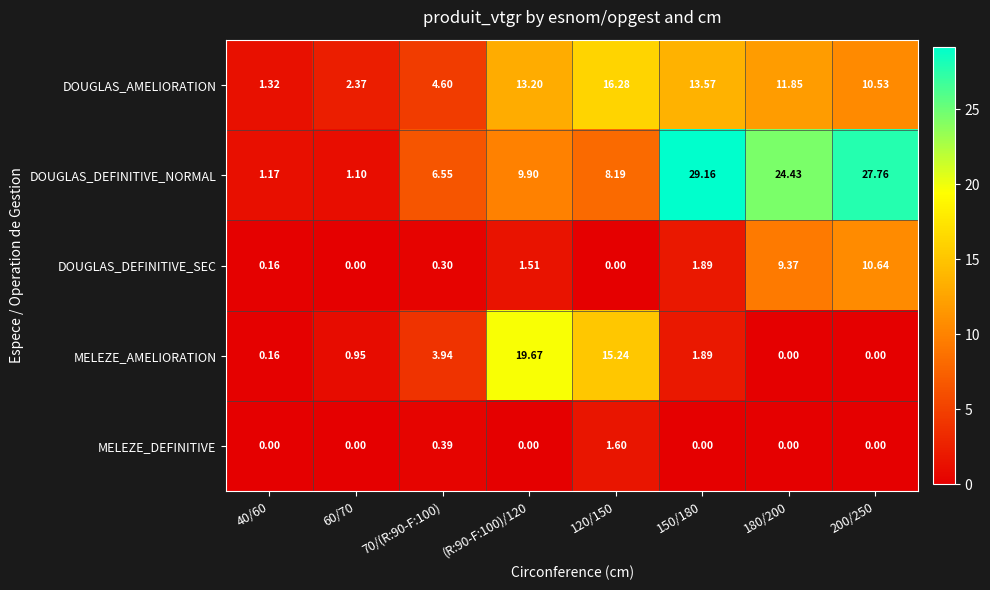

Which category has the highest value across all series?

150/180